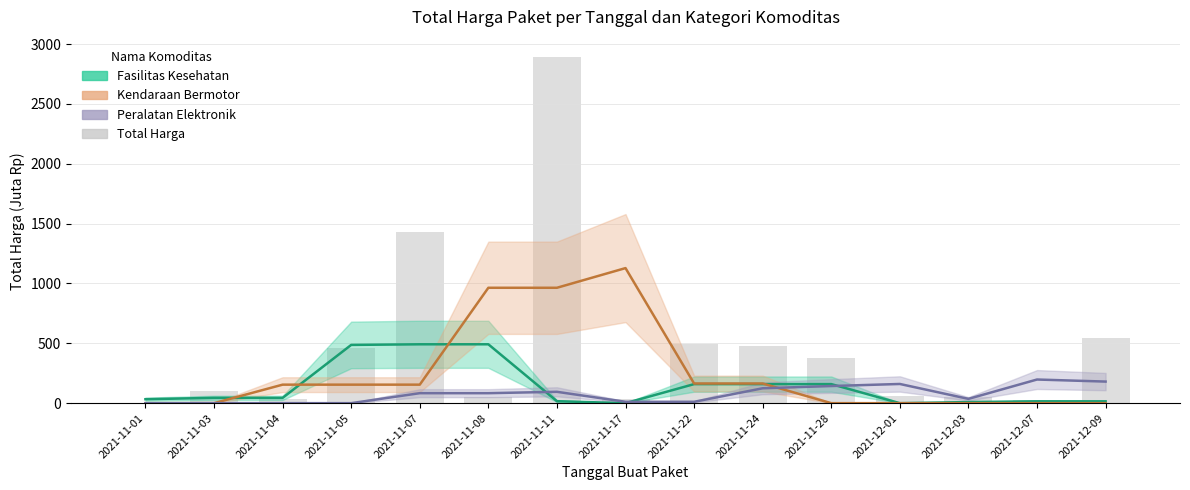

What is the difference between the second highest and minimum values?

1425.5